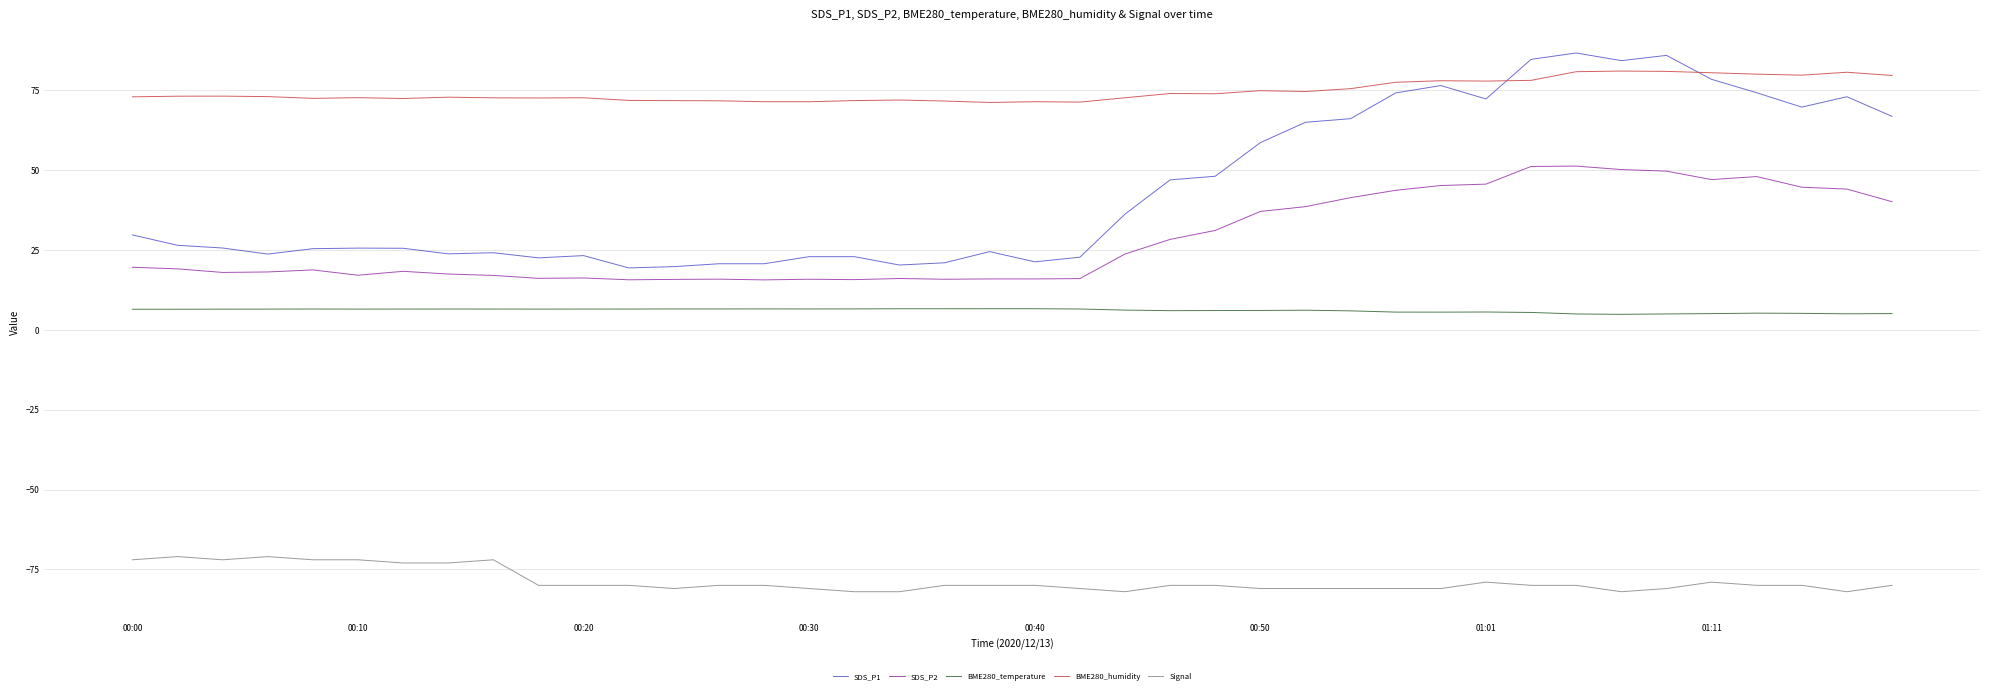

Which series has the widest spread of values?

SDS_P1